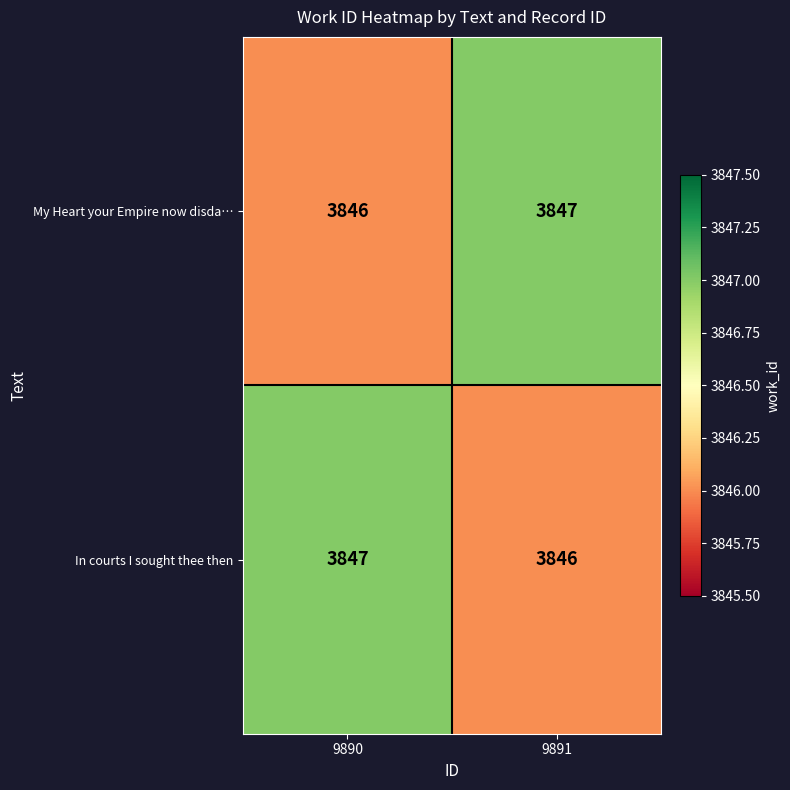

Is the value of In courts I sought thee then at 9890 greater than the value of My Heart your Empire now disda… at 9890?

Yes